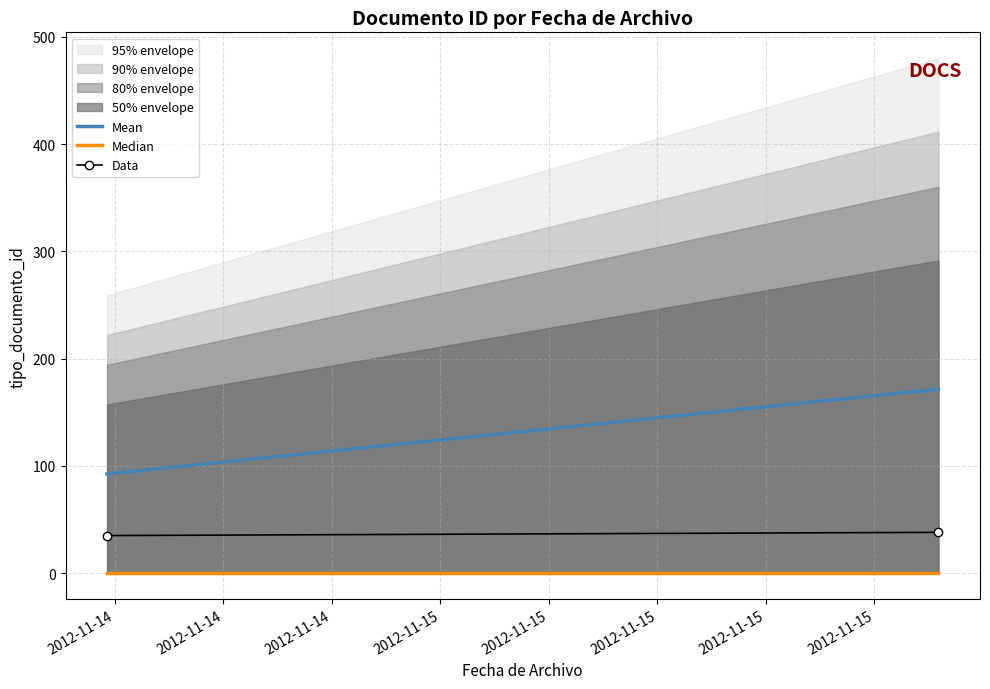

Reading left to right, extract all data points from this chart.

Mean: 92.5	171.5
Median: 0.0	0.0
Data: 35.0	38.0